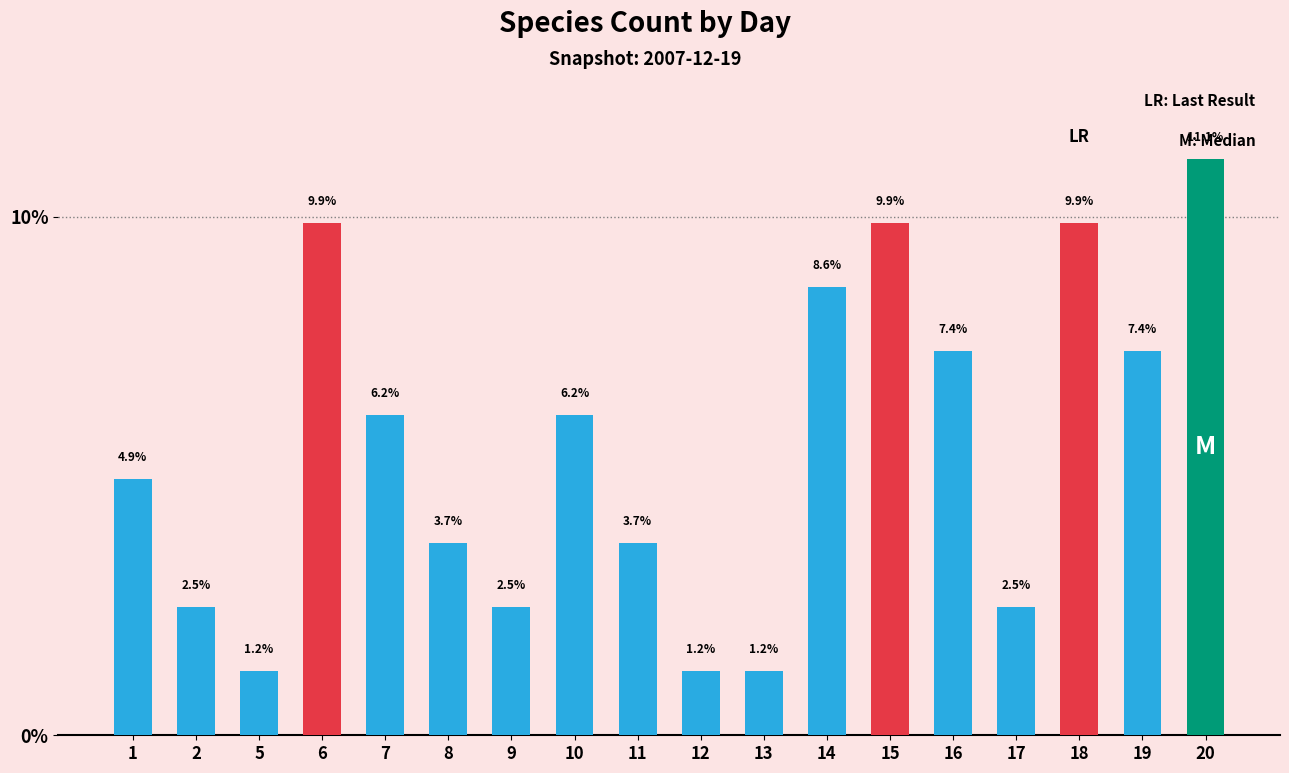

How many data points are less than 6?

9